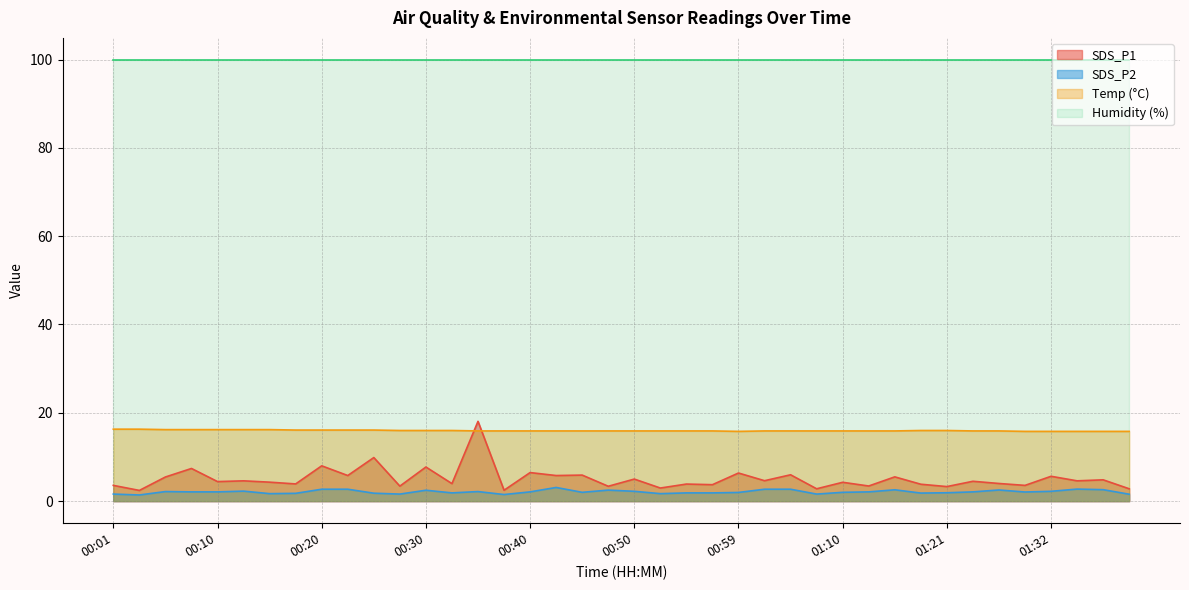

The Temp series shows 7.8 at 01:24. True or false?

False